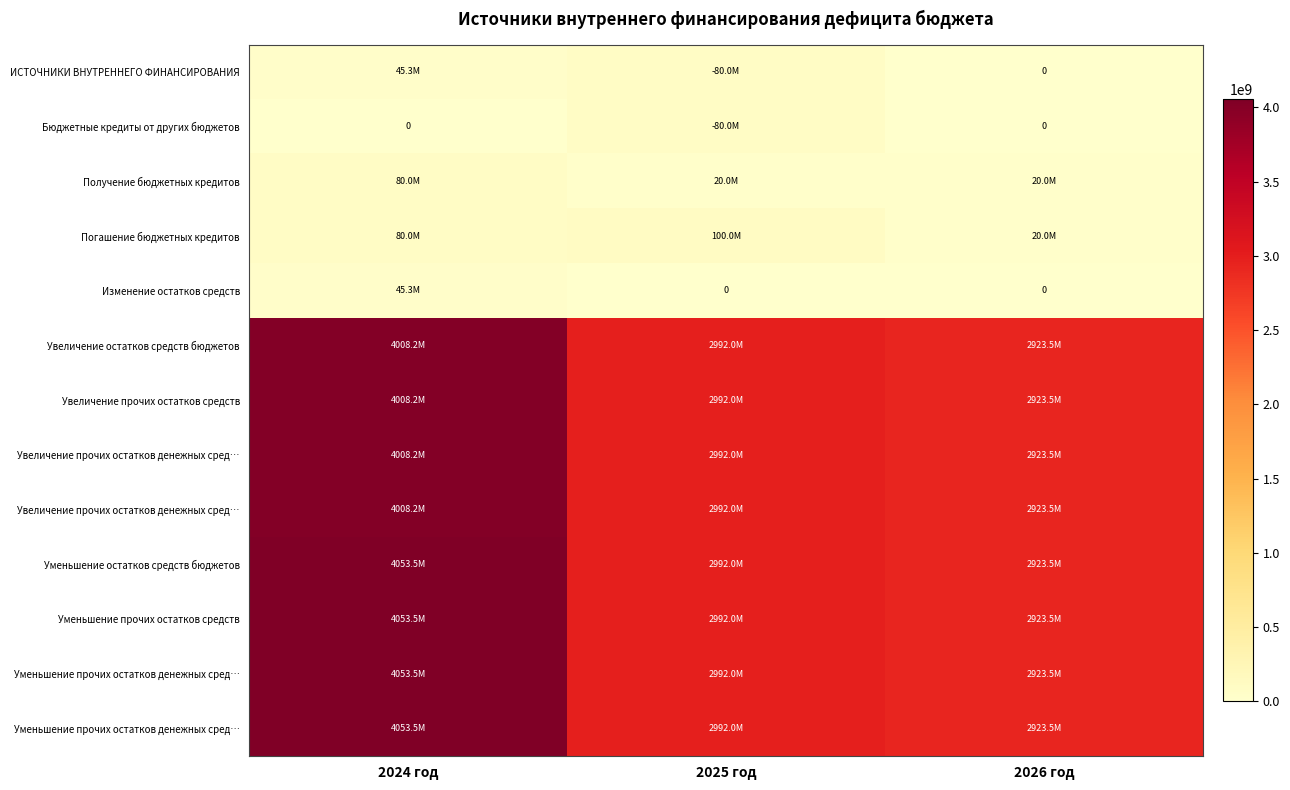

At which category is the sum across all series the highest?

2024 год